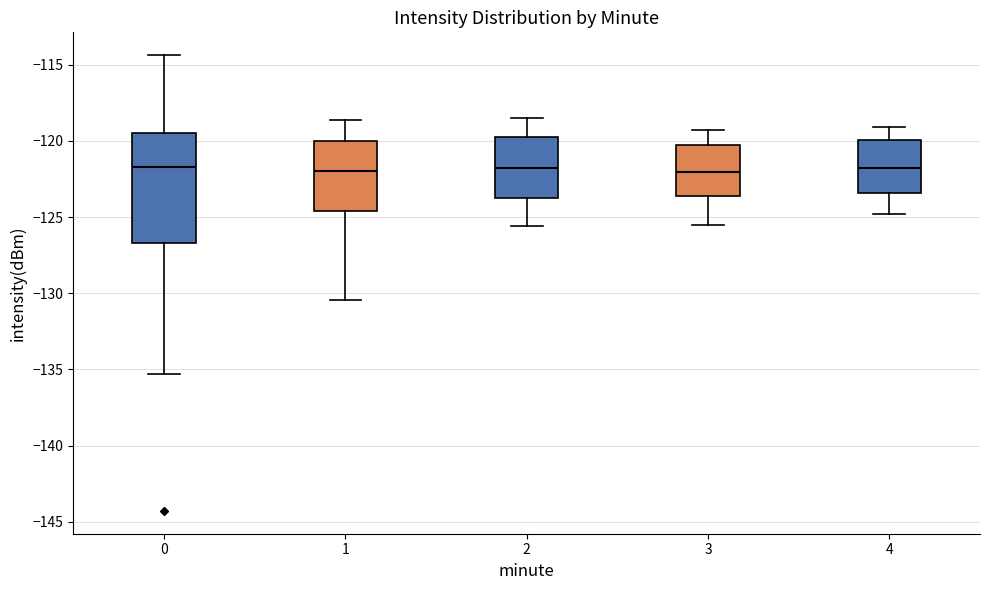

Where does the upper whisker of the box at x = 2 end on the y-axis? The values are not printed on the chart, so give them approximately, as read against the axis.

-118.5